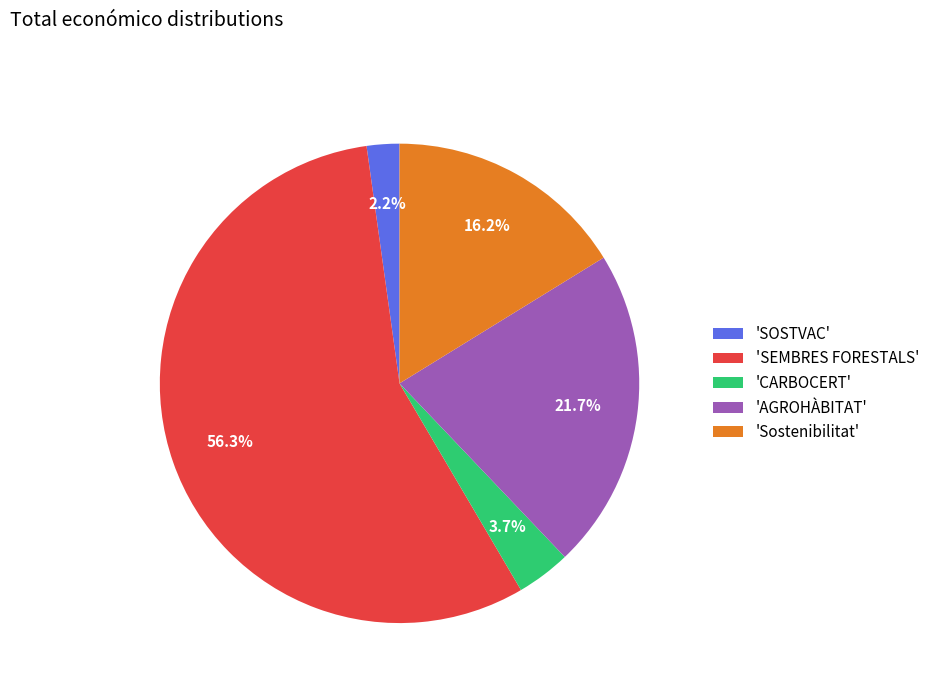

Rank the categories by value from lowest to highest.

'SOSTVAC', 'CARBOCERT', 'Sostenibilitat', 'AGROHÀBITAT', 'SEMBRES FORESTALS'